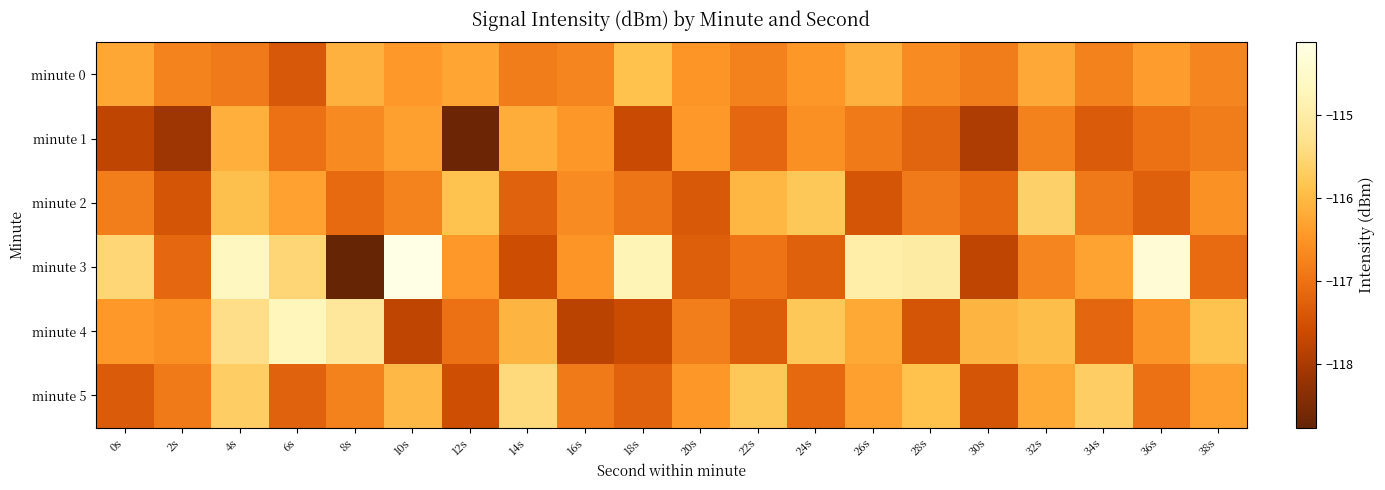

Reading left to right, extract all data points from this chart.

minute 0: 0s=-116.2	2s=-116.7	4s=-116.9	6s=-117.4	8s=-116.1	10s=-116.4	12s=-116.3	14s=-116.8	16s=-116.7	18s=-115.9	20s=-116.5	22s=-116.8	24s=-116.5	26s=-116.1	28s=-116.6	30s=-116.8	32s=-116.2	34s=-116.8	36s=-116.4	38s=-116.7
minute 1: 0s=-117.8	2s=-118.1	4s=-116.1	6s=-117.0	8s=-116.7	10s=-116.3	12s=-118.7	14s=-116.2	16s=-116.5	18s=-117.6	20s=-116.4	22s=-117.1	24s=-116.6	26s=-116.9	28s=-117.2	30s=-118.0	32s=-116.8	34s=-117.3	36s=-117.0	38s=-116.8
minute 2: 0s=-116.8	2s=-117.5	4s=-115.9	6s=-116.3	8s=-117.1	10s=-116.8	12s=-115.9	14s=-117.2	16s=-116.6	18s=-116.9	20s=-117.4	22s=-116.0	24s=-115.8	26s=-117.5	28s=-116.9	30s=-117.1	32s=-115.6	34s=-116.9	36s=-117.3	38s=-116.5
minute 3: 0s=-115.5	2s=-117.2	4s=-114.7	6s=-115.5	8s=-118.8	10s=-114.1	12s=-116.4	14s=-117.6	16s=-116.5	18s=-114.8	20s=-117.3	22s=-117.0	24s=-117.2	26s=-115.0	28s=-115.0	30s=-117.8	32s=-116.7	34s=-116.3	36s=-114.4	38s=-117.1
minute 4: 0s=-116.4	2s=-116.6	4s=-115.4	6s=-114.7	8s=-115.2	10s=-117.7	12s=-117.0	14s=-116.1	16s=-117.8	18s=-117.6	20s=-116.8	22s=-117.3	24s=-115.8	26s=-116.2	28s=-117.5	30s=-116.1	32s=-115.9	34s=-117.2	36s=-116.5	38s=-115.9
minute 5: 0s=-117.3	2s=-116.9	4s=-115.7	6s=-117.2	8s=-116.8	10s=-116.0	12s=-117.6	14s=-115.5	16s=-116.9	18s=-117.2	20s=-116.5	22s=-115.8	24s=-117.1	26s=-116.3	28s=-115.9	30s=-117.5	32s=-116.2	34s=-115.7	36s=-117.0	38s=-116.3